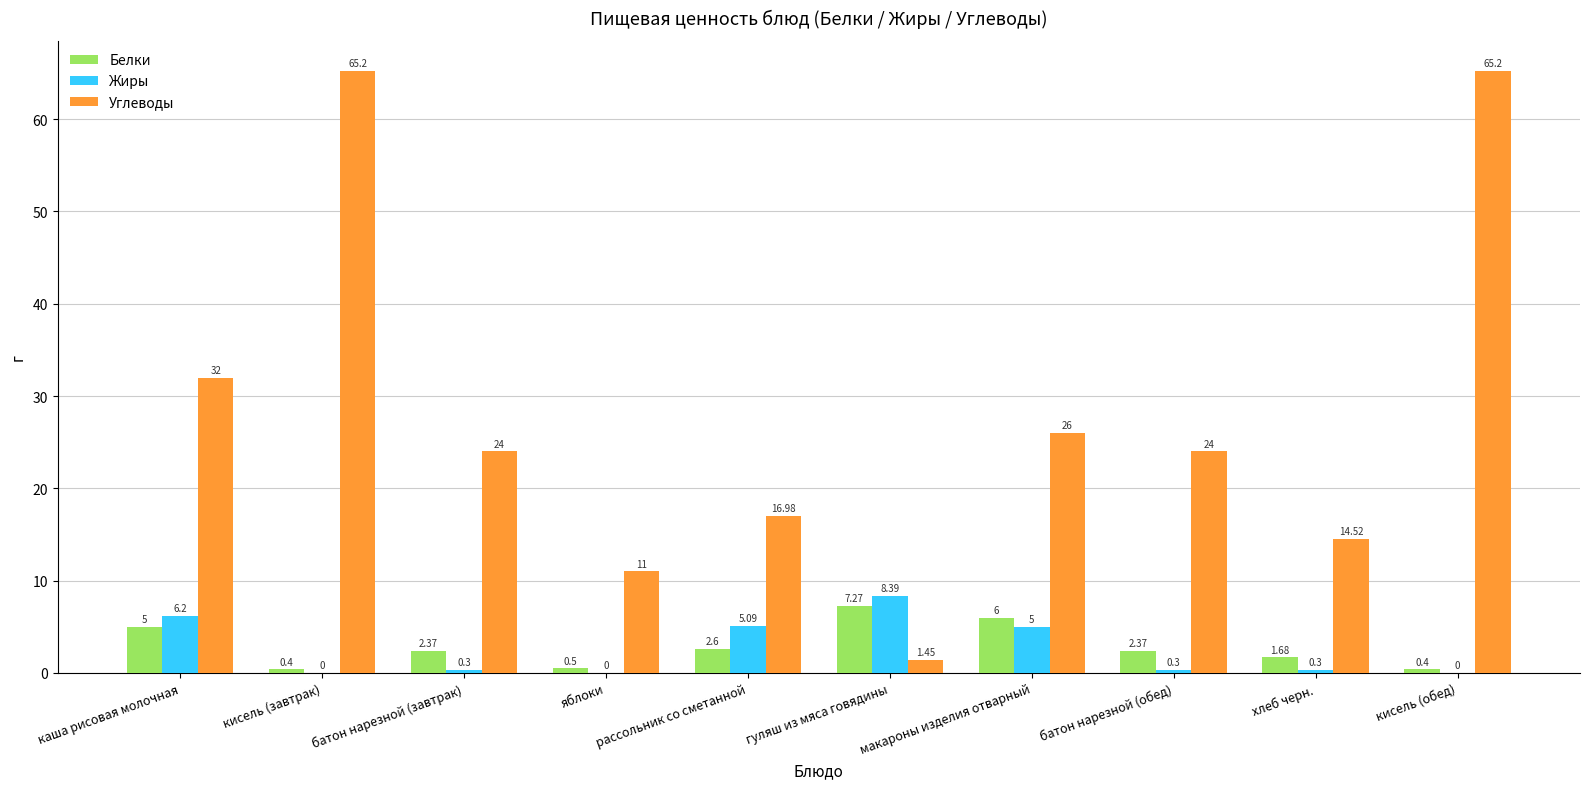

At which label does Углеводы first exceed 24?

каша рисовая молочная